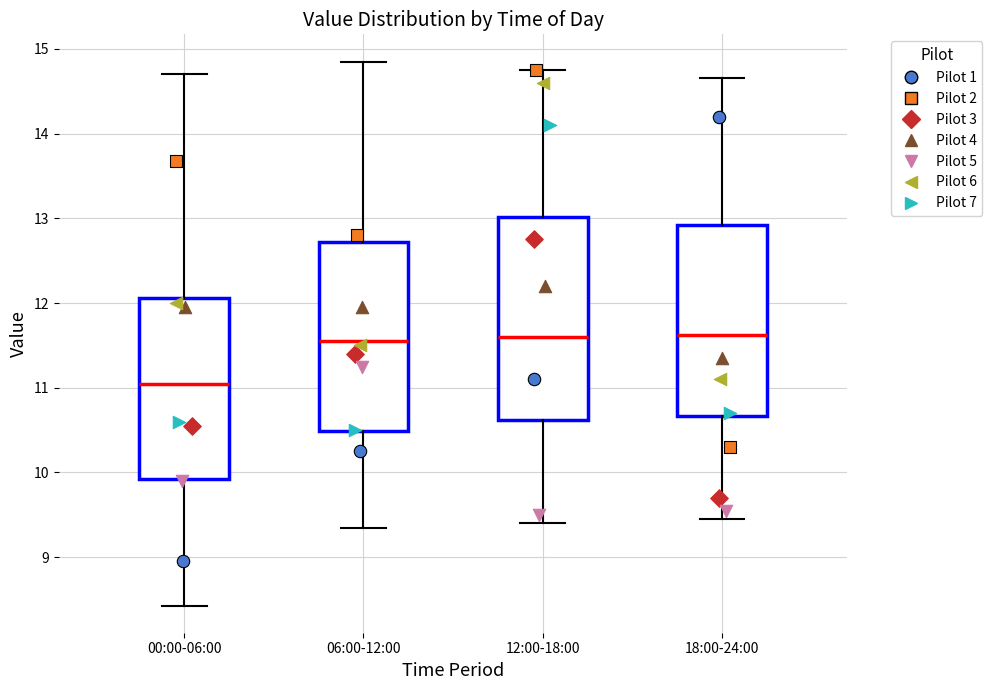

Comparing the boxes themselves (not the whiskers), which one is the tallest?

12:00-18:00